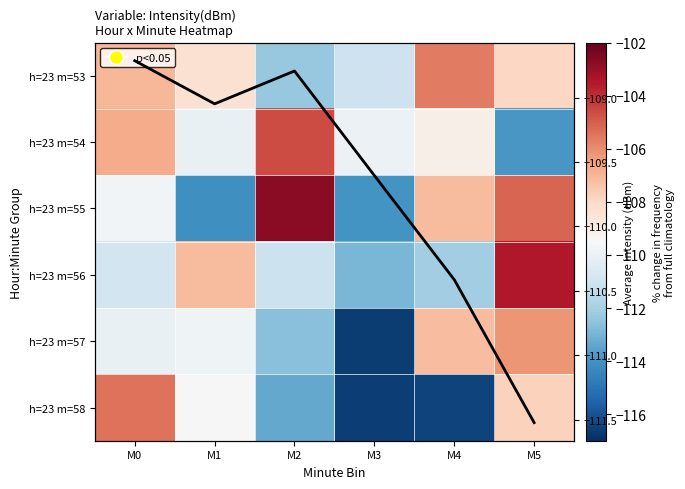

What is the sum of all h=23 m=55 values?

-652.8